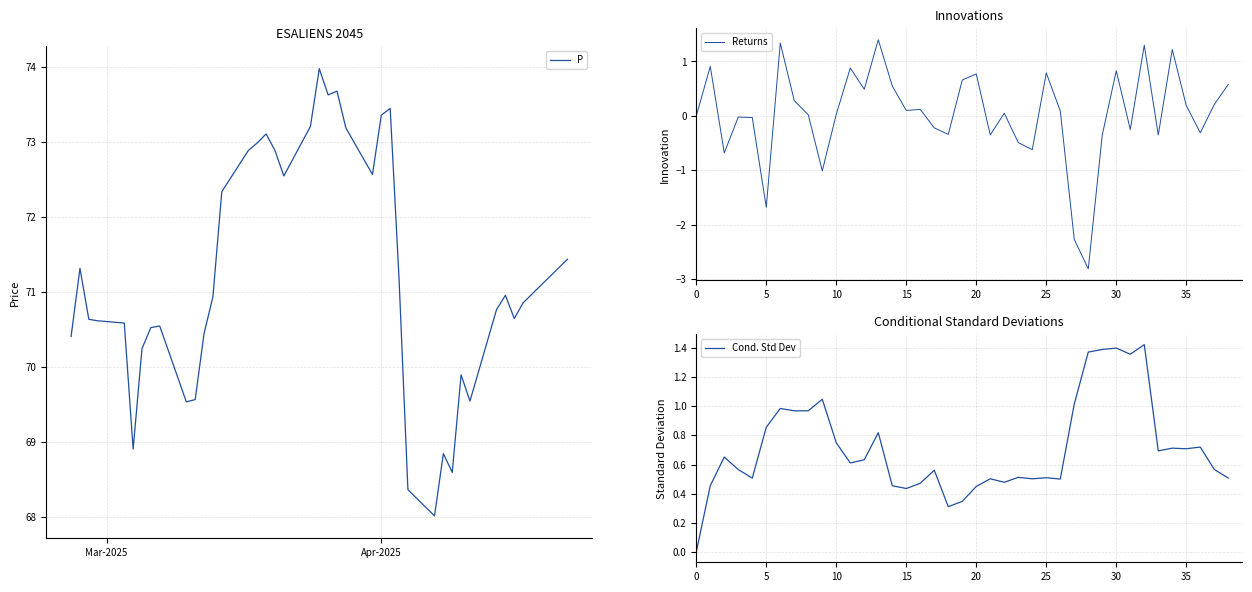

What is the minimum value for P?

68.0